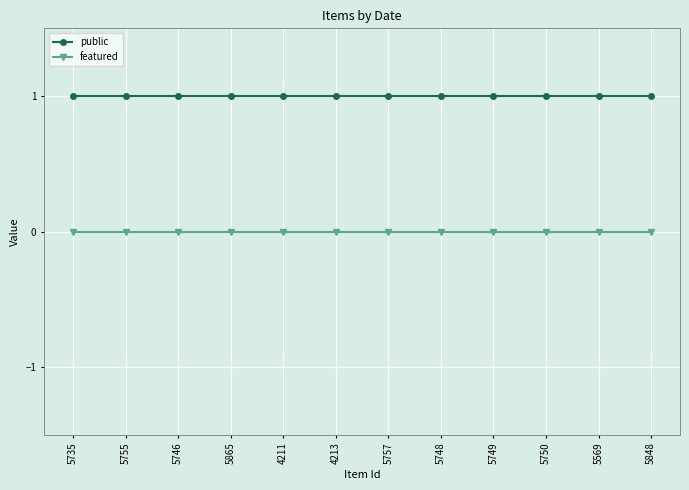

Count the number of categories in the chart.

12